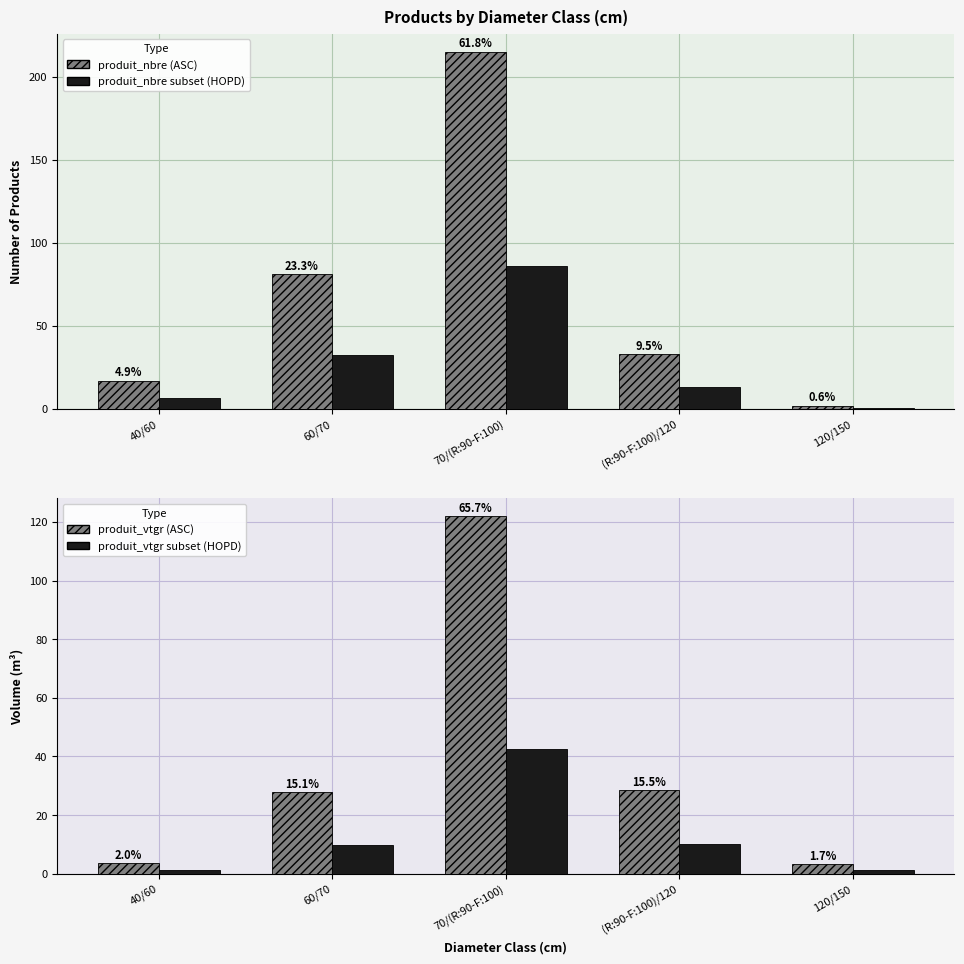

How many bars are there in each group?

4